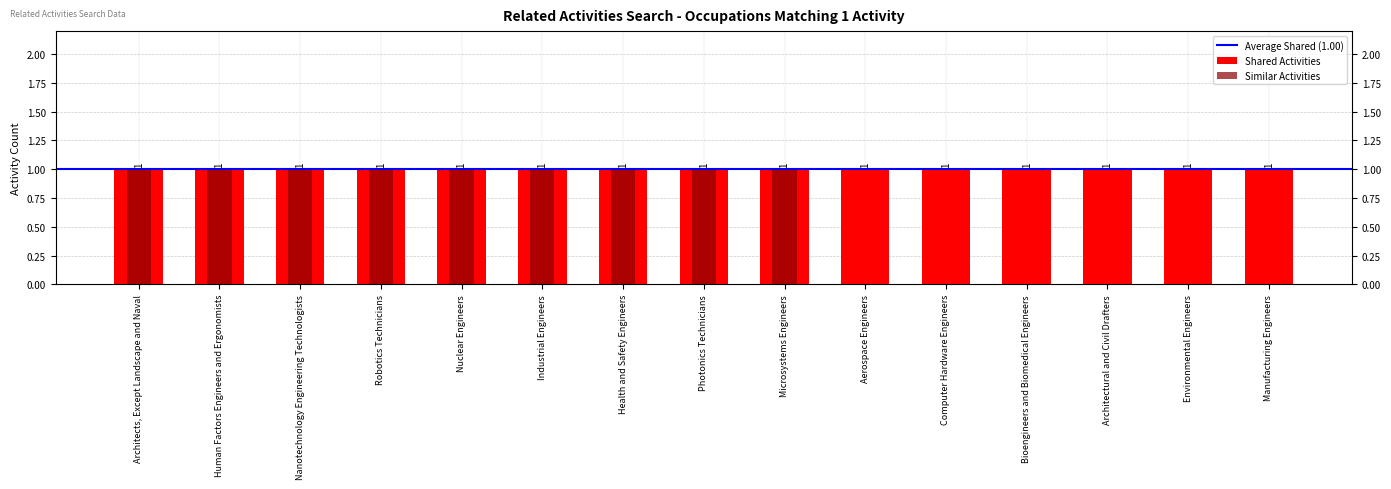

How many bars are there in total?

15